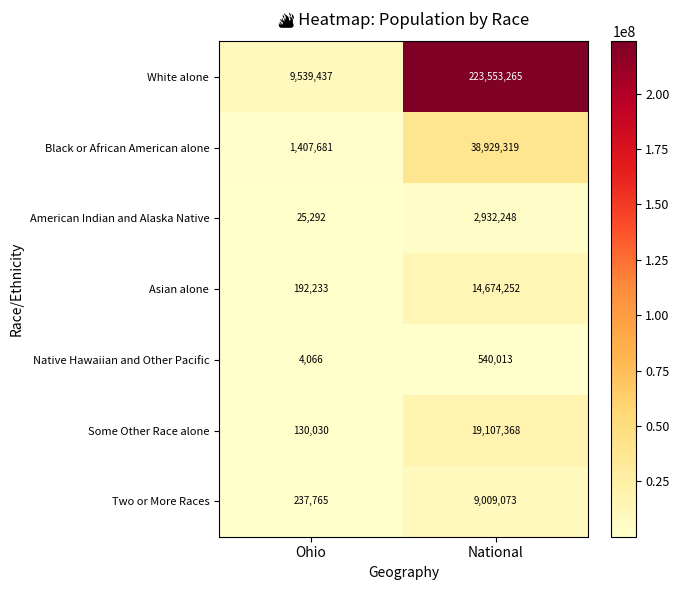

Reading left to right, list all the values displayed in this chart.

White alone: 9539437	223553265
Black or African American alone: 1407681	38929319
American Indian and Alaska Native: 25292	2932248
Asian alone: 192233	14674252
Native Hawaiian and Other Pacific: 4066	540013
Some Other Race alone: 130030	19107368
Two or More Races: 237765	9009073